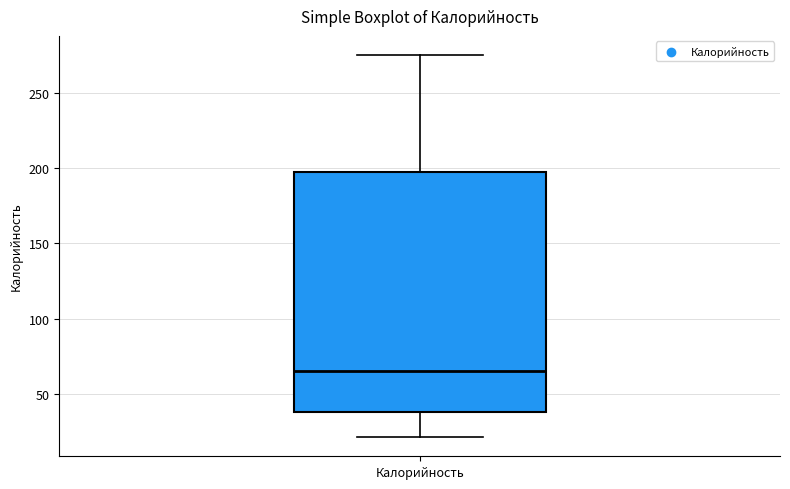

Where does the upper whisker of the box for Калорийность end on the y-axis? The values are not printed on the chart, so give them approximately, as read against the axis.

275